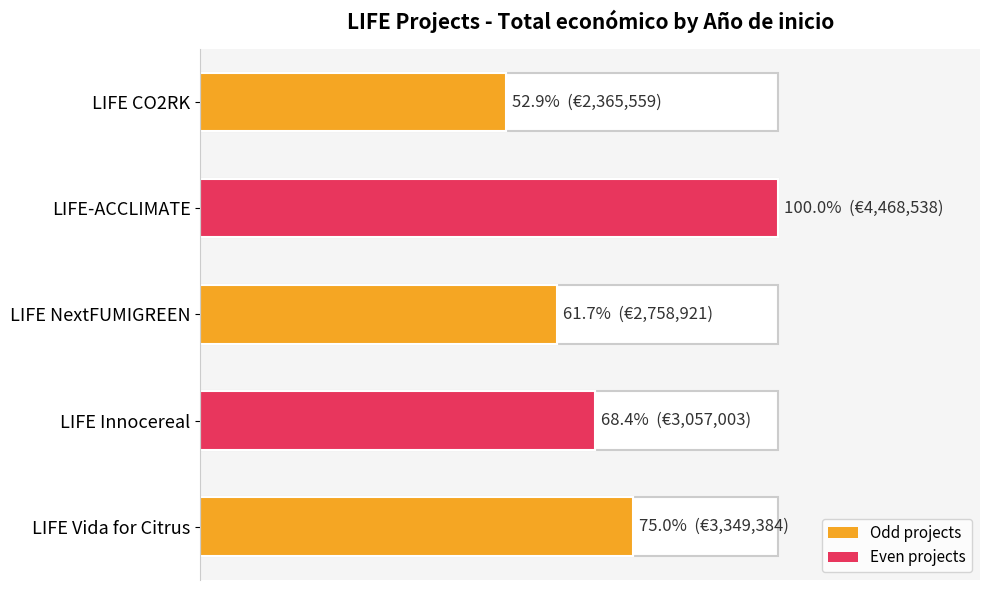

What is the change in value from LIFE-ACCLIMATE to LIFE Vida for Citrus?

-1119154